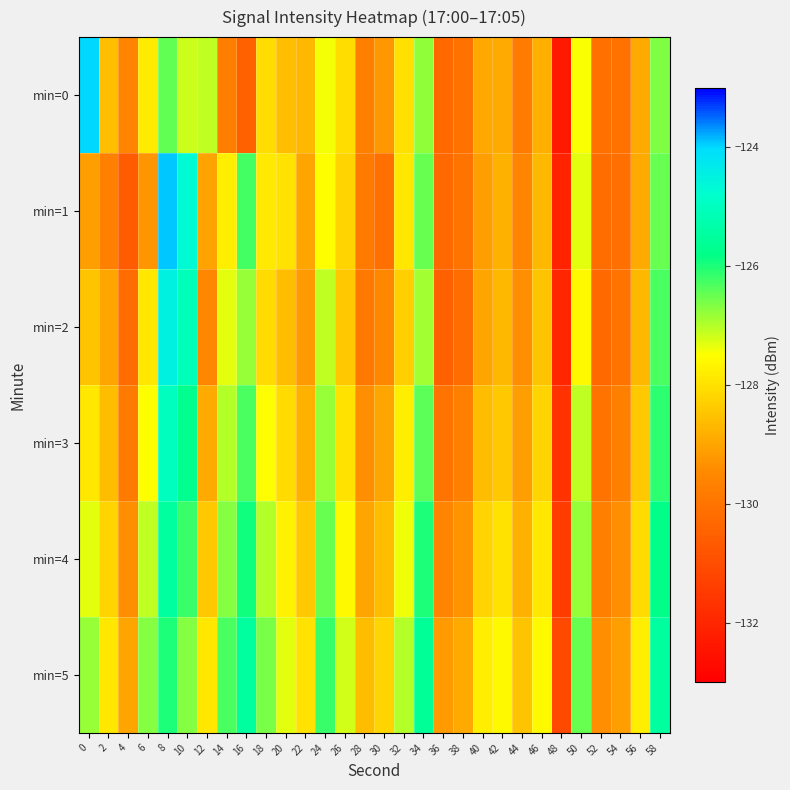

What is the difference between the highest and lowest values at 30?

1.9